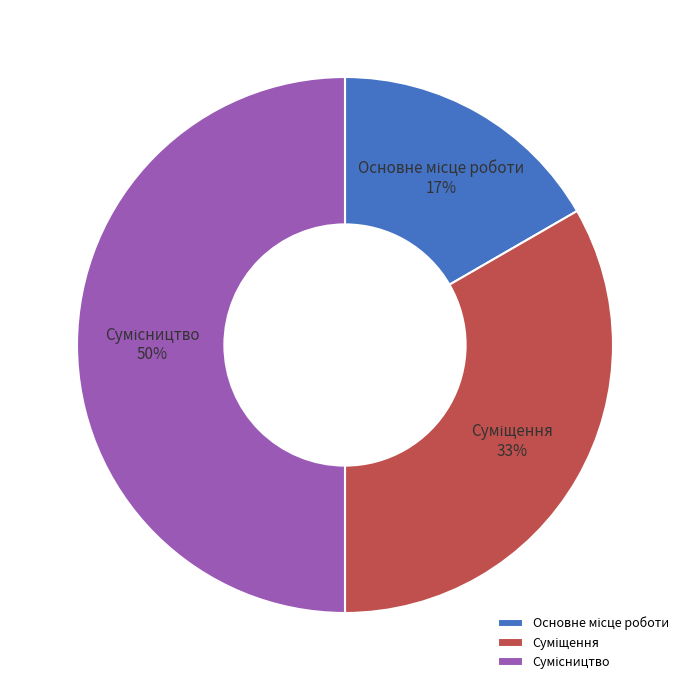

To the nearest percent, what is the average slice percentage?

33%